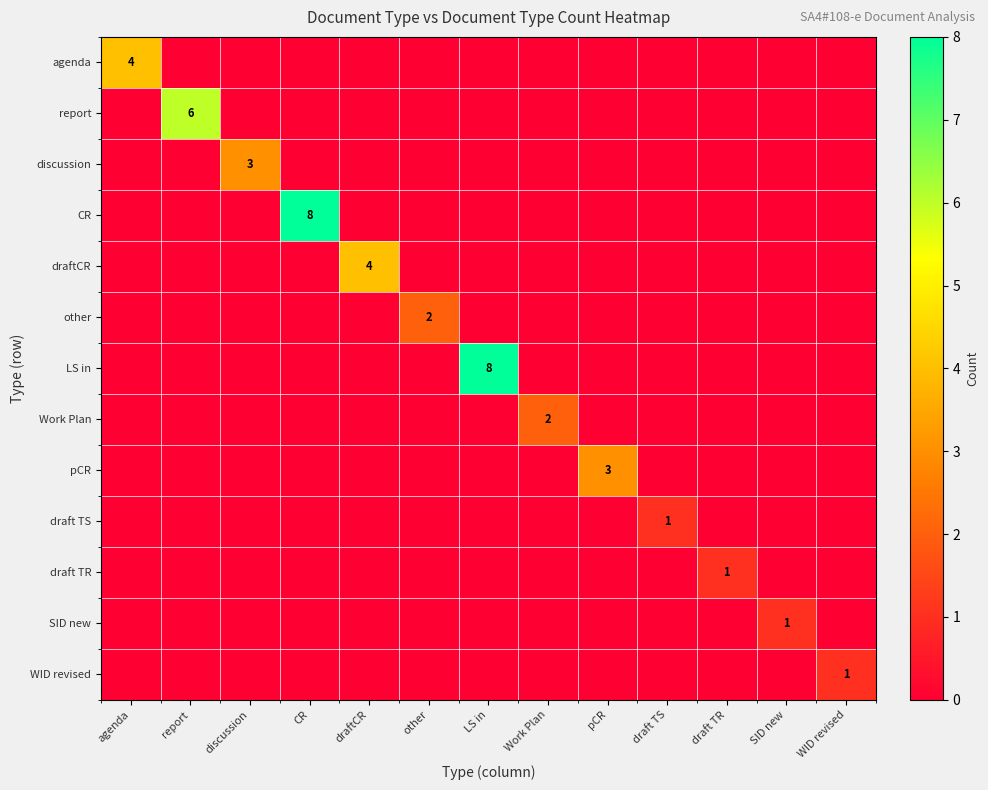

The value of pCR at pCR is 3. True or false?

True